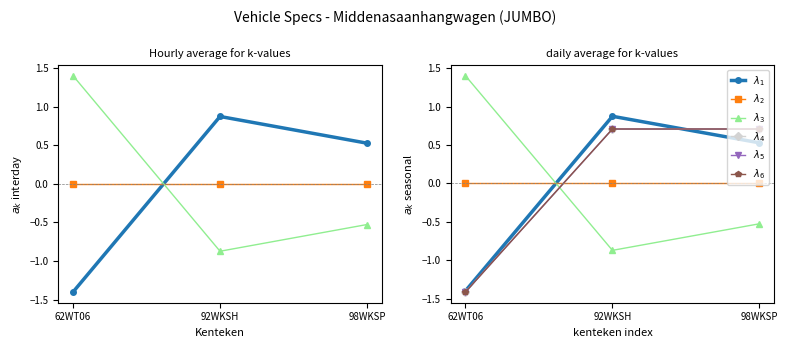

What is the label of the 1st point from the left?

62WT06